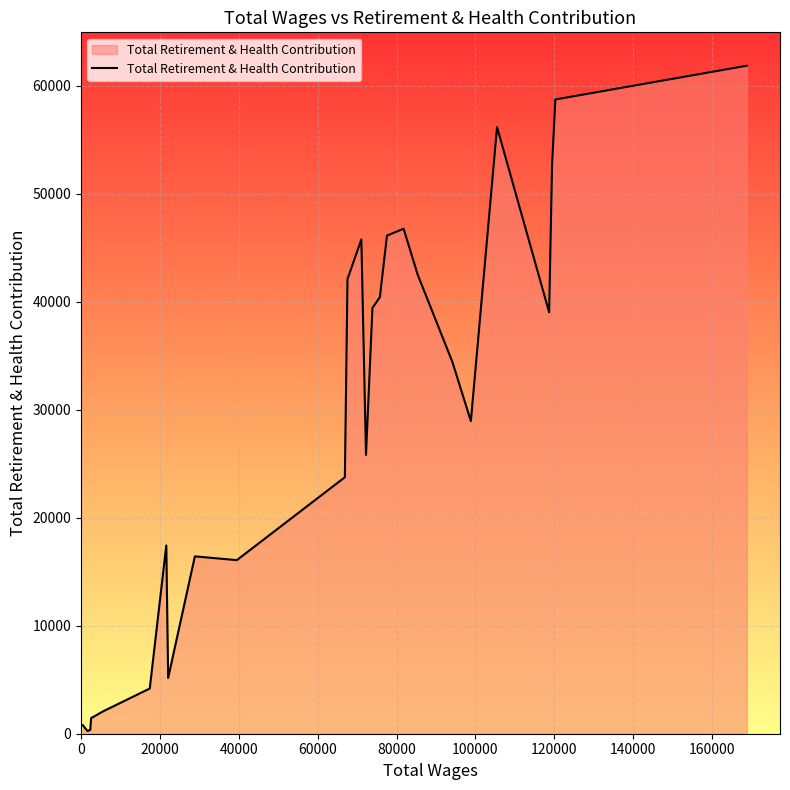

What is the difference between the maximum and minimum values?

61622